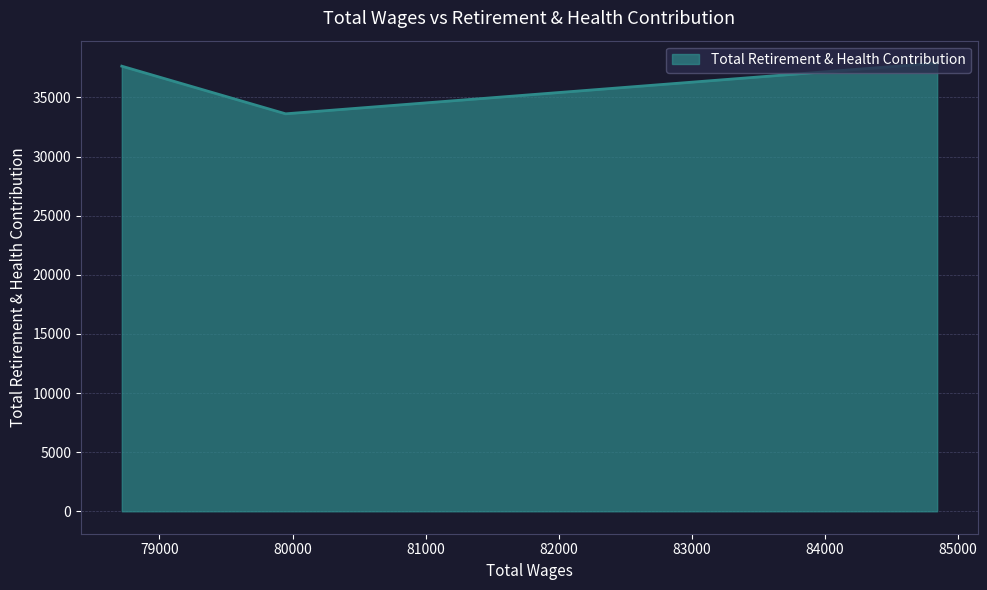

Reading left to right, extract all data points from this chart.

37911	33620	37649